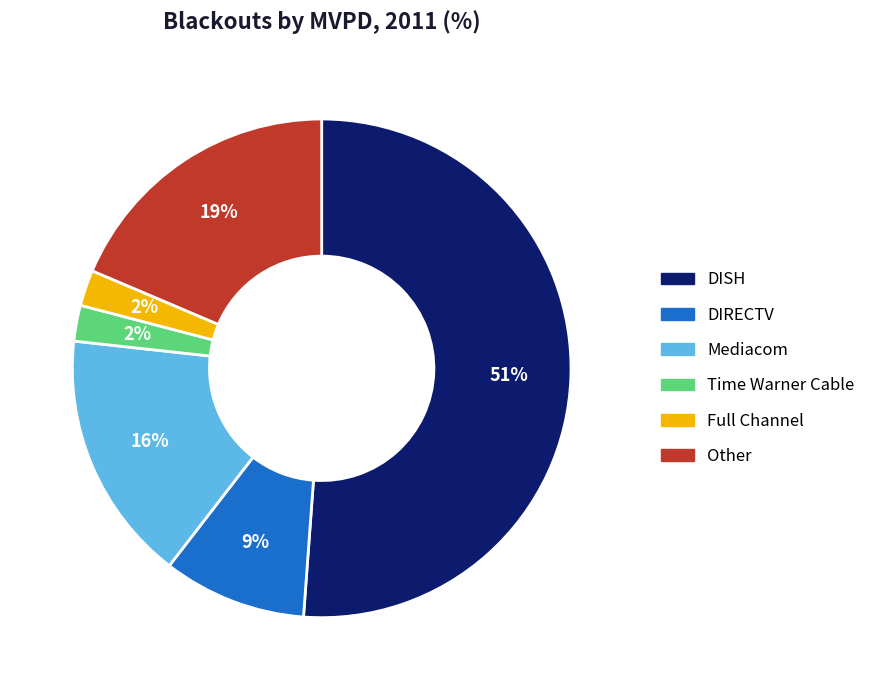

To the nearest percent, what portion does Full Channel represent?

2%